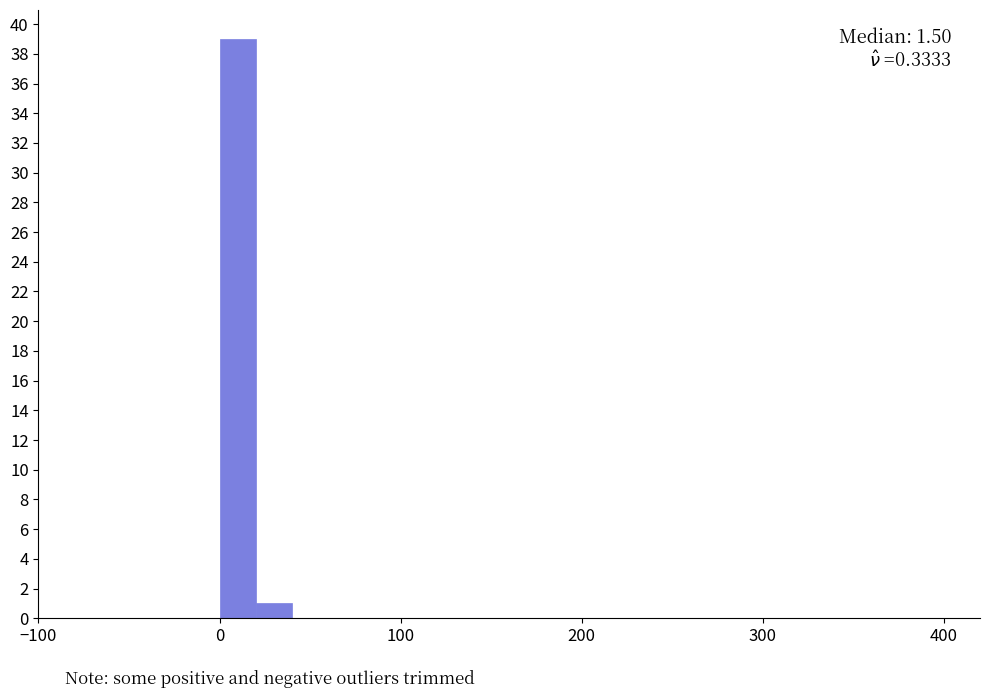

Read against the x-axis, roughly where is the centre of the tallest bar?

10